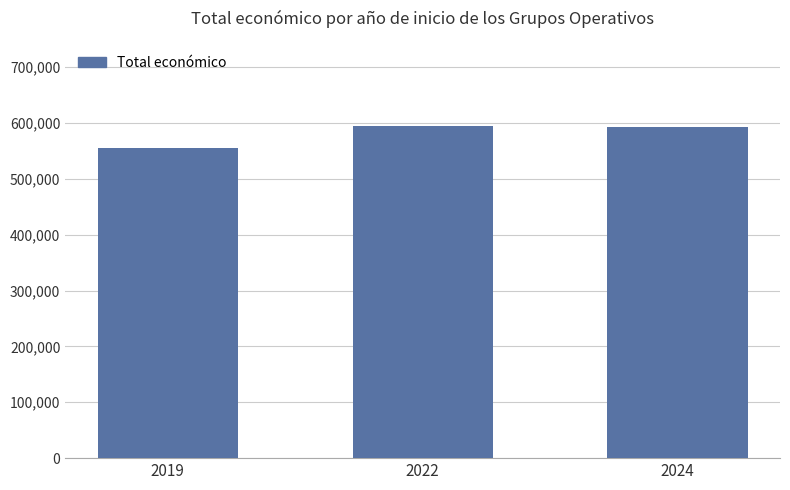

What is the difference between the values at 2022 and 2019?

38387